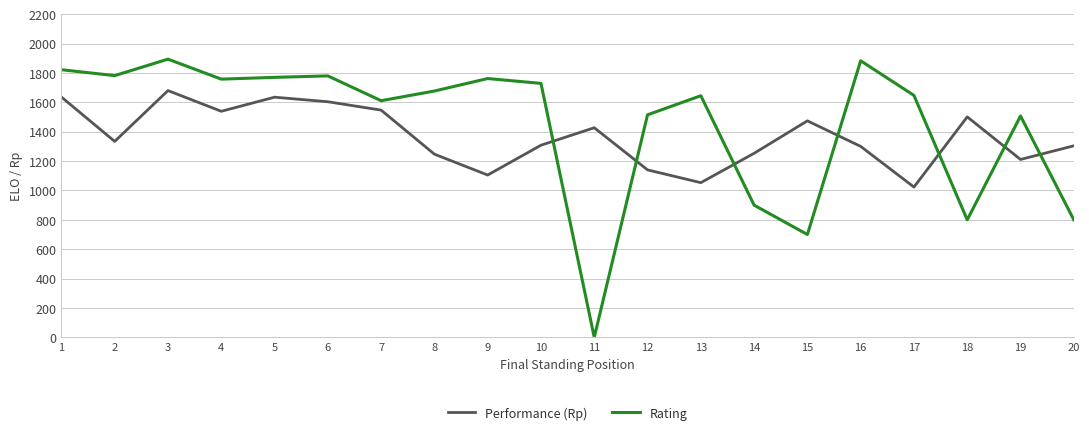

Which series changed the most between 6 and 8?

Performance (Rp)